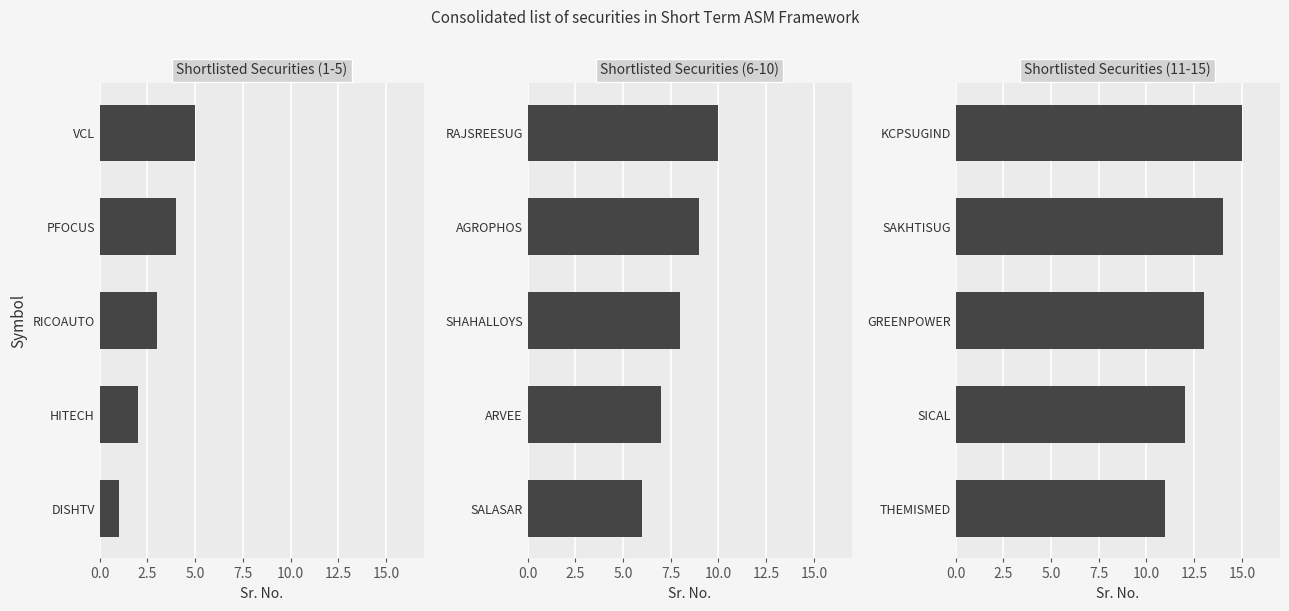

What is the value of the 5th bar from the left?

15